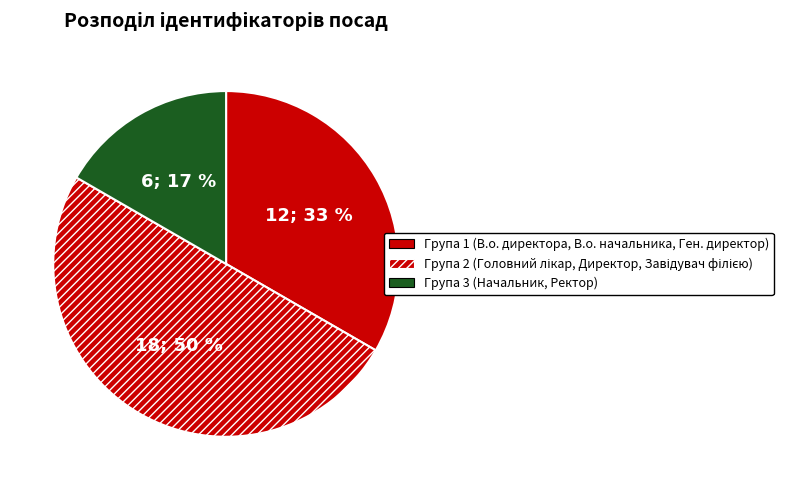

How many segments does this pie chart have?

3